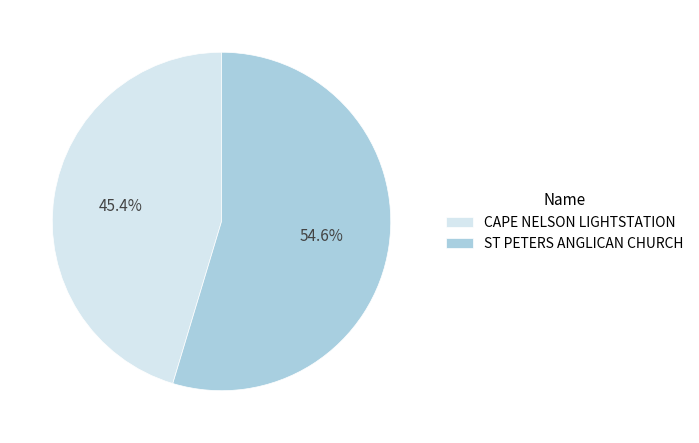

Does ST PETERS ANGLICAN CHURCH represent more than half of the total?

Yes